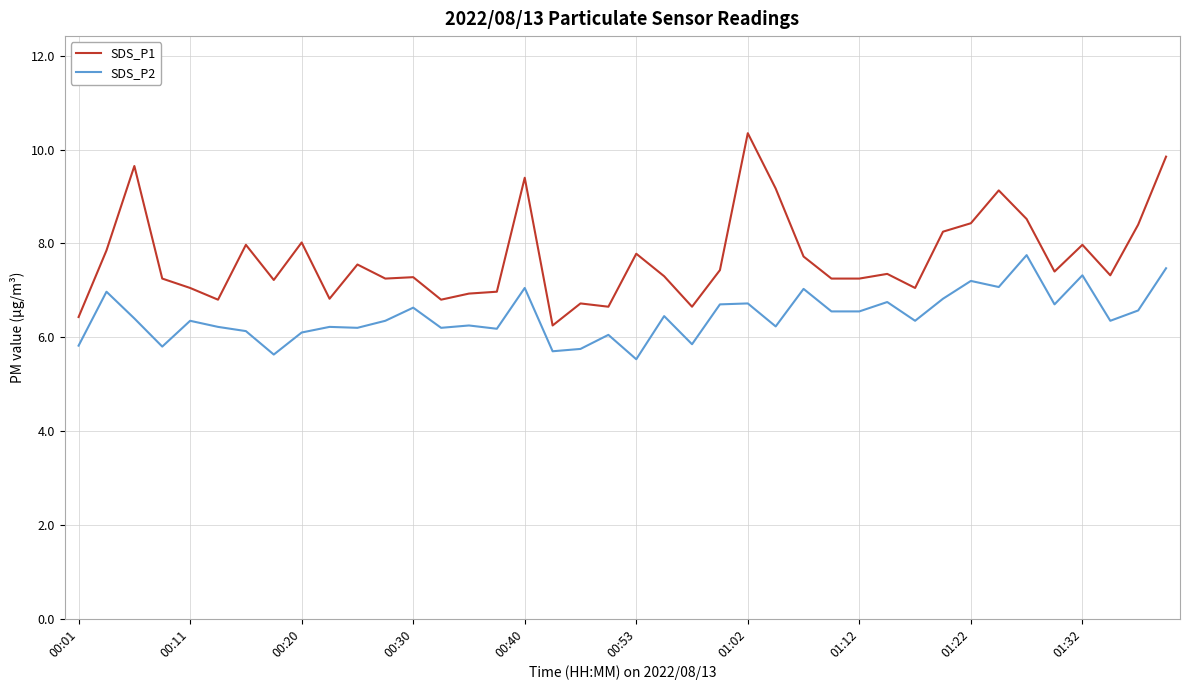

True or false: SDS_P1 and SDS_P2 cross at least once.

False